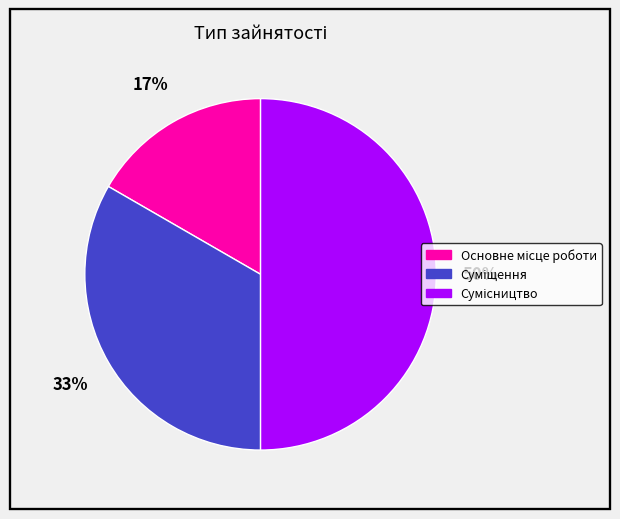

To the nearest percent, what is the average slice percentage?

33%